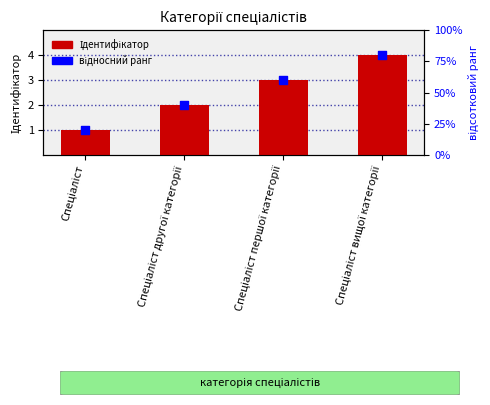

Which series has the largest Y range (max minus min)?

Ідентифікатор